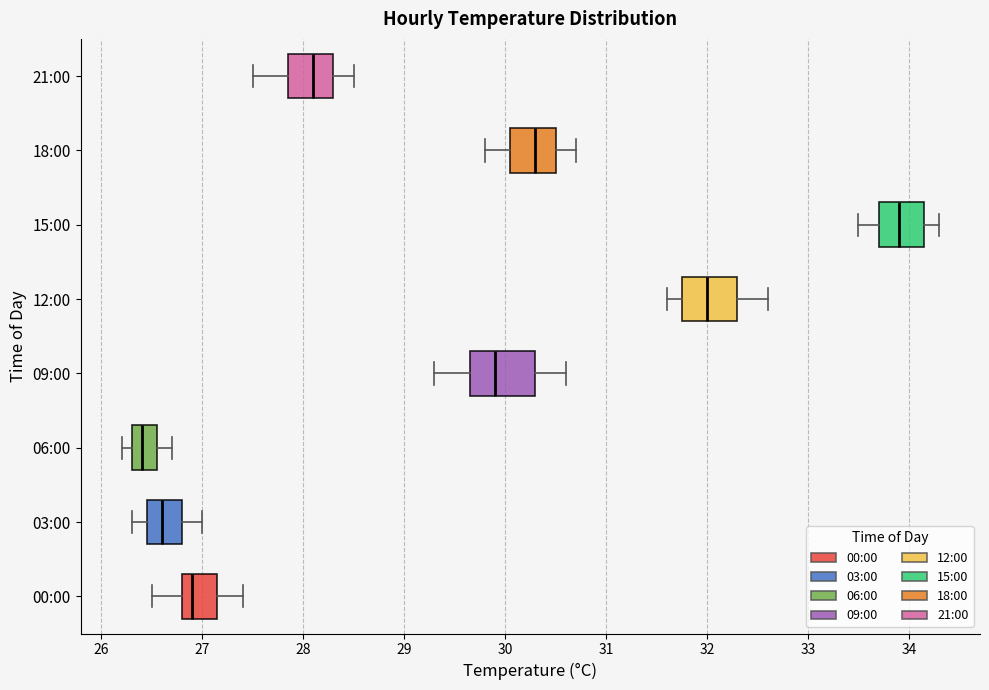

Which box's median line is the furthest to the left?

06:00